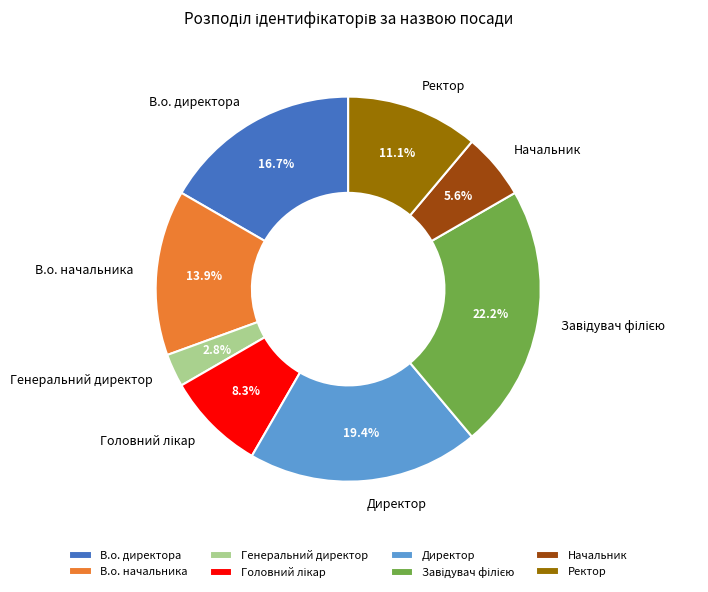

Is the sum of Генеральний директор and Директор greater than half?

No